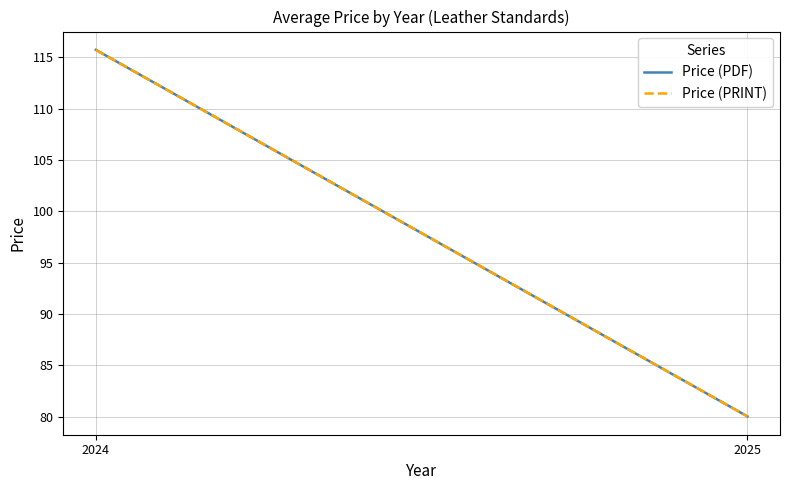

What is the difference between the Price (PDF) values at 2024 and 2025?

35.7